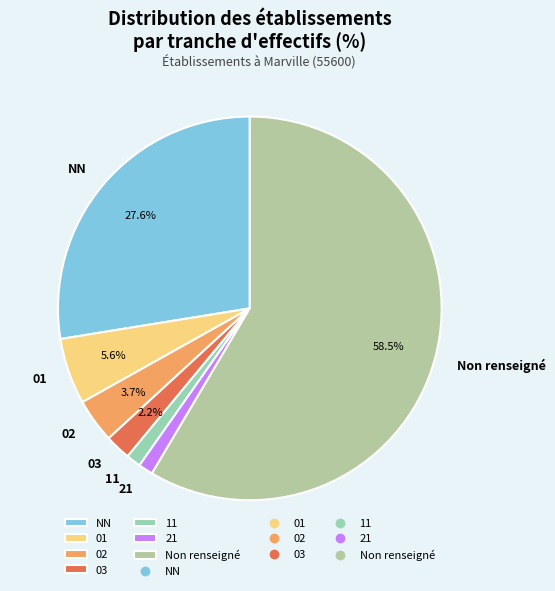

Count the number of slices in the pie.

7